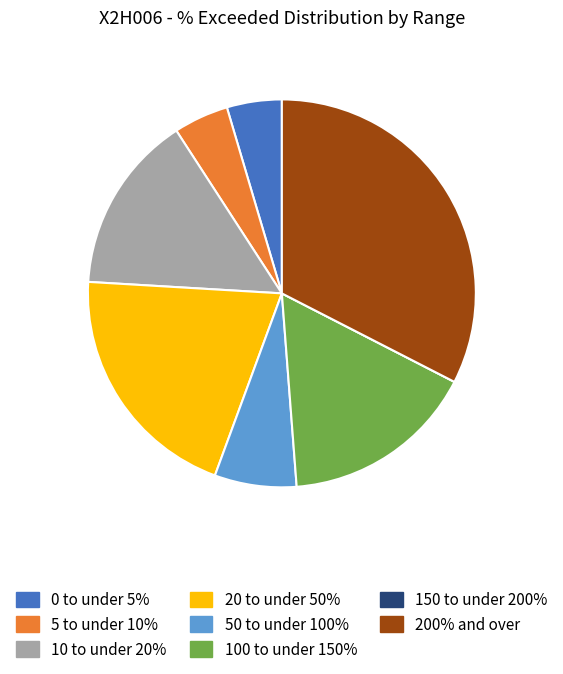

Is it true that 200% and over is 33% of the pie?

True